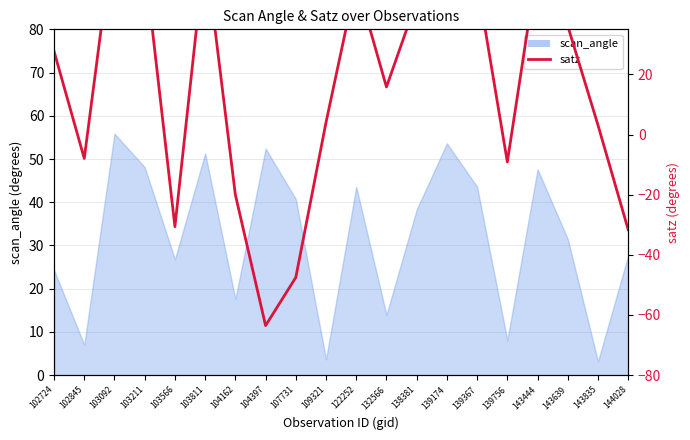

How many lines are shown in the chart?

1